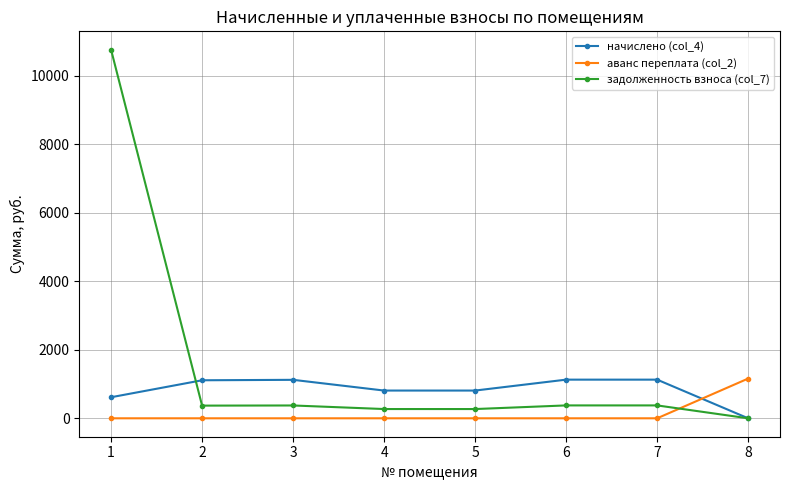

What is the average value of the начислено (col_4) series?

840.7